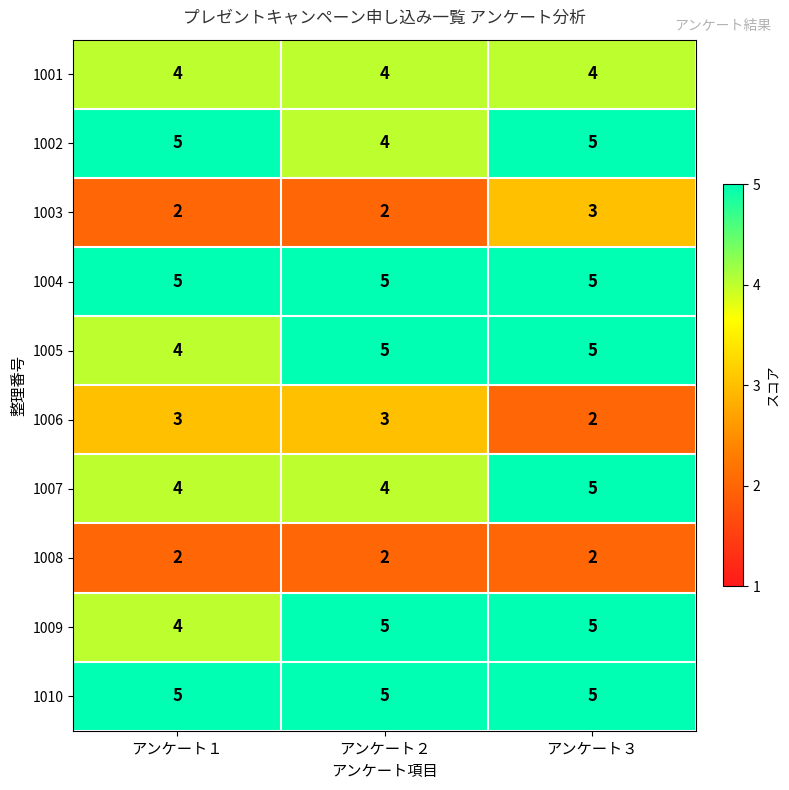

At which category is the sum across all series the highest?

アンケート３